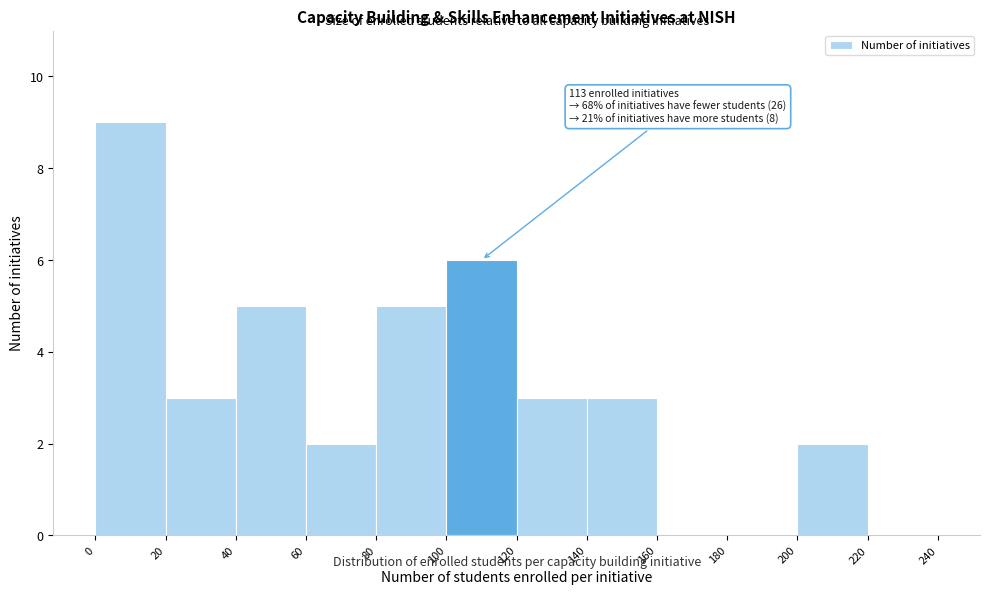

Which range on the x-axis has the tallest bar?

0 to 20